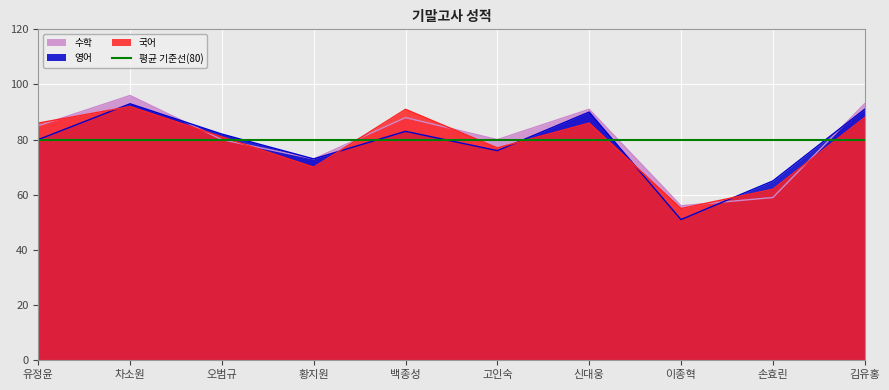

List the series in order of their overall mean, highest first.

수학, 국어, 영어